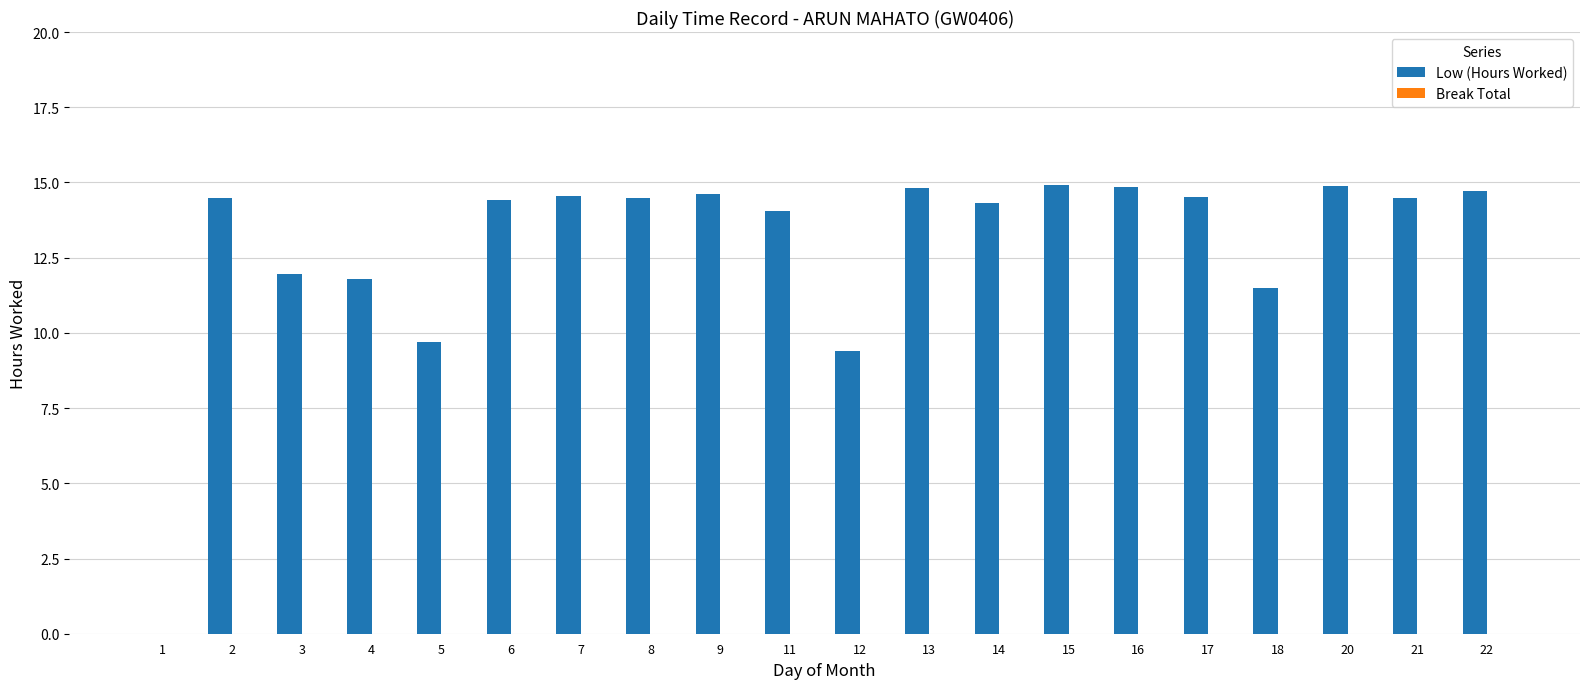

What is the change in value from 4 to 11?

+2.3